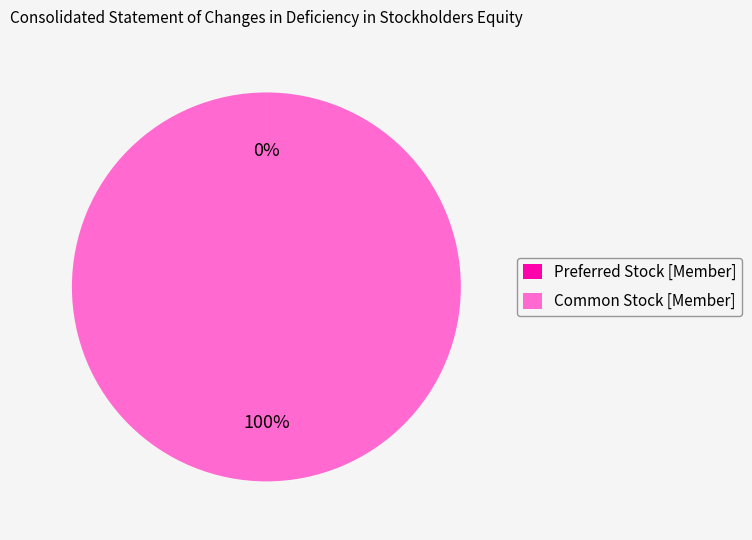

To the nearest percent, what is the average slice percentage?

50%